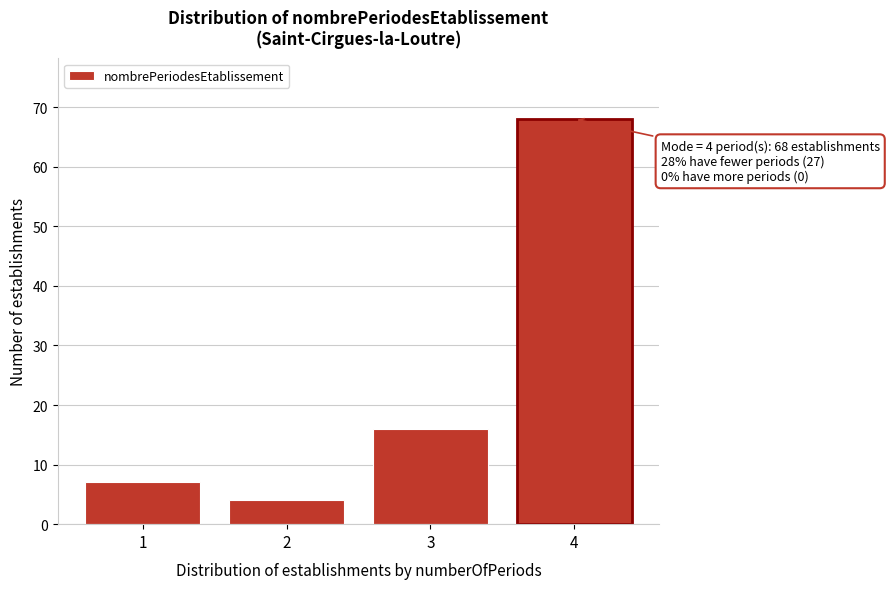

Reading left to right, what are all the values shown in this chart?

1=7	2=4	3=16	4=68